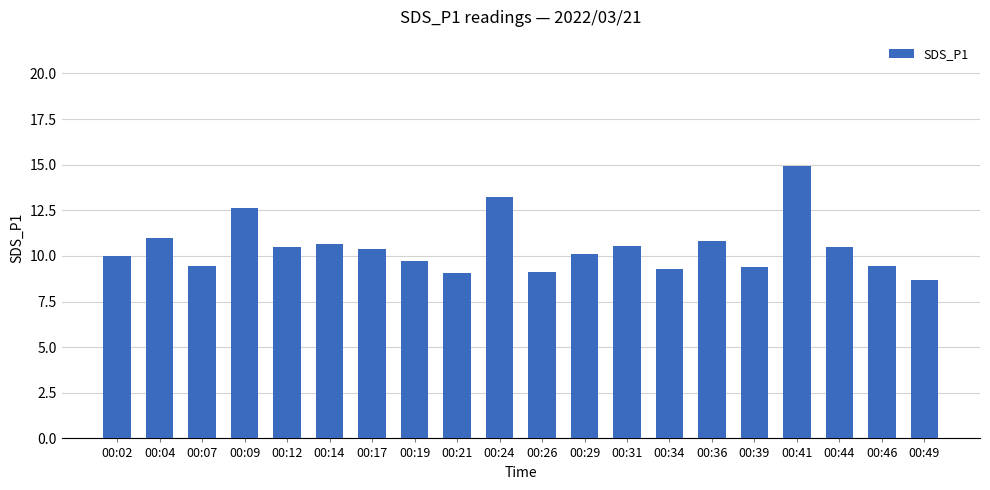

Are the bars grouped side by side (vs. stacked)?

No